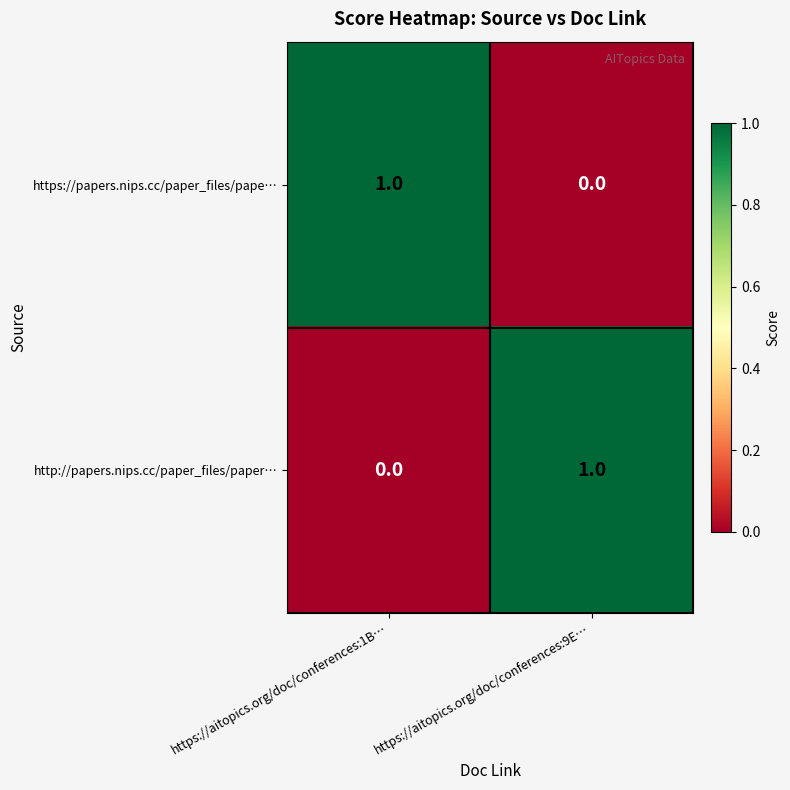

The value of https://papers.nips.cc/paper_files/pape… at https://aitopics.org/doc/conferences:1B… is 0. True or false?

False